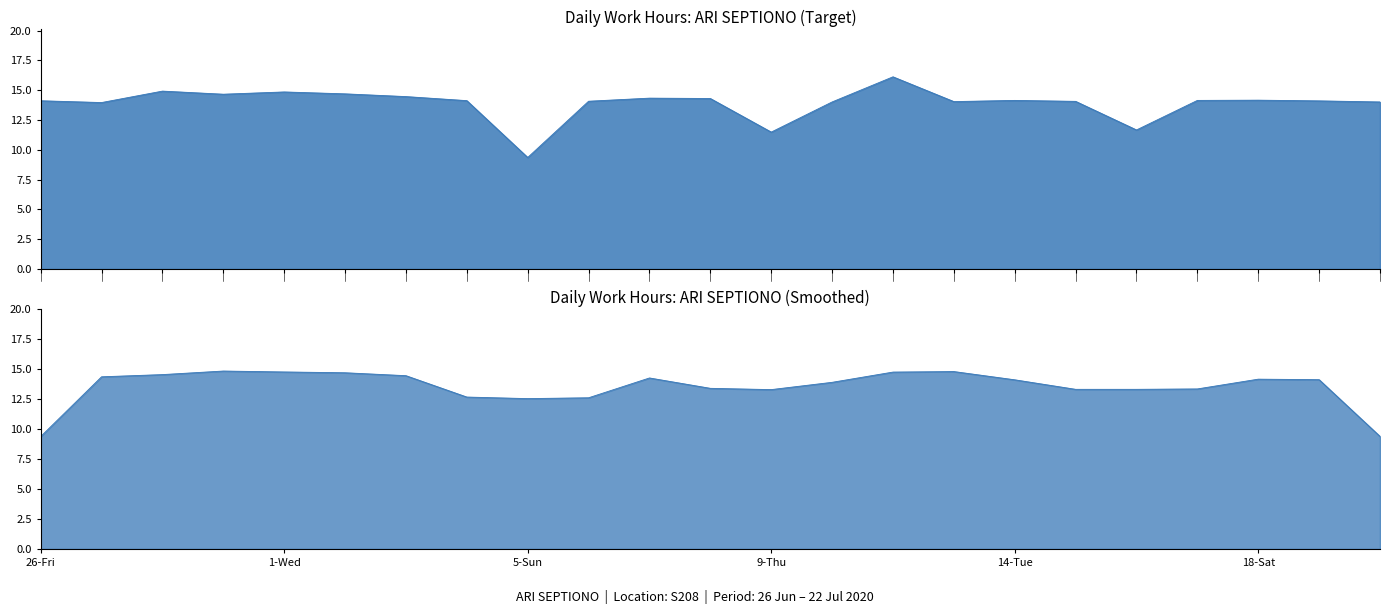

What is the sum of the values at 10-Fri and 27-Sat?

28.0